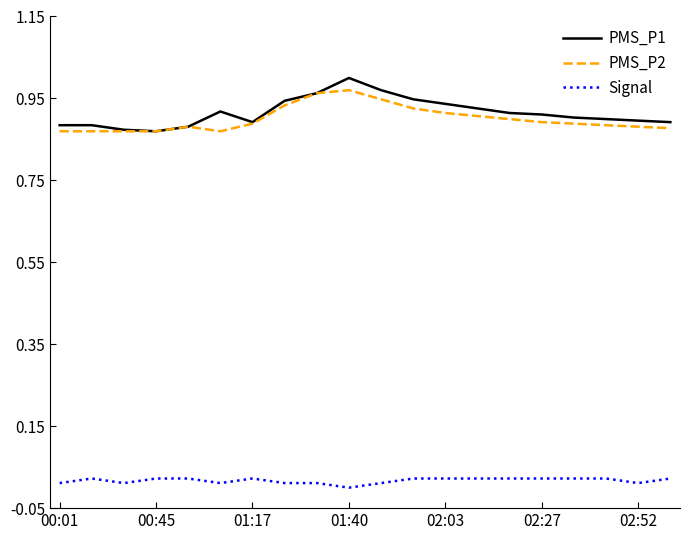

Which series has the largest range (max minus min)?

PMS_P1